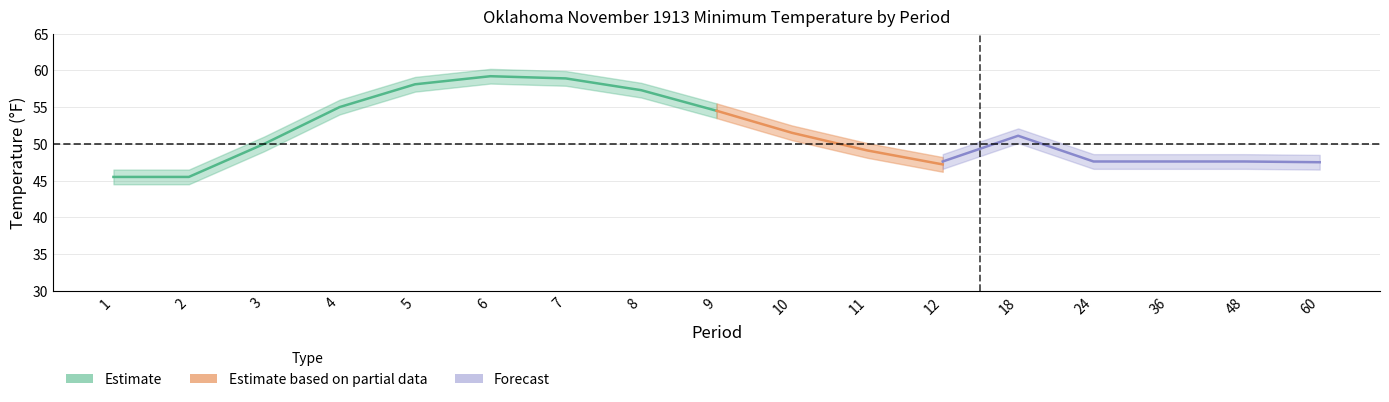

How many series are shown in this chart?

3